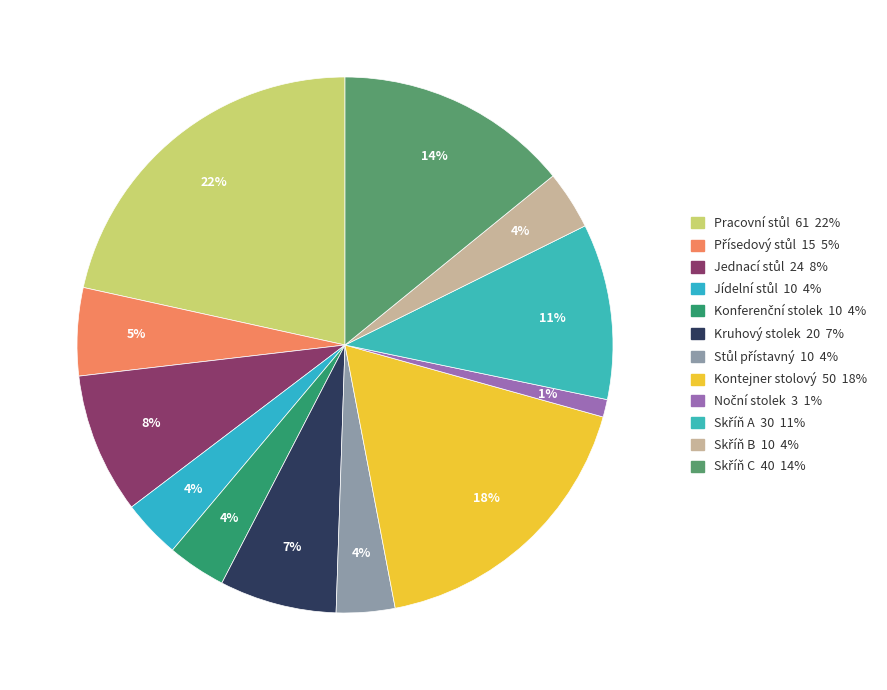

To the nearest percent, what portion does Skříň A represent?

11%